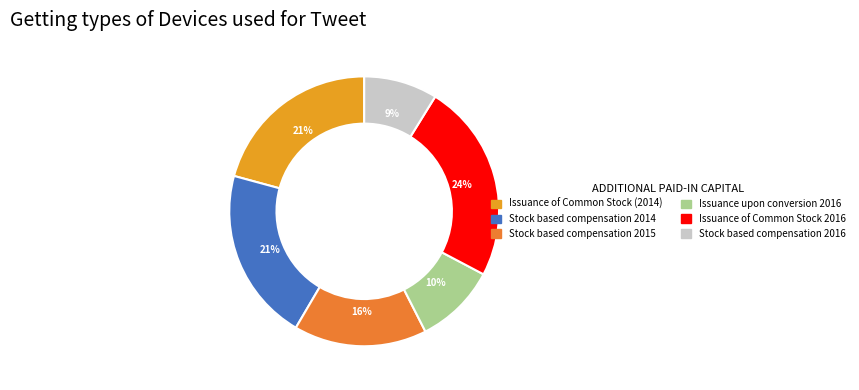

Which category has the smallest portion of the pie?

Stock based compensation 2016